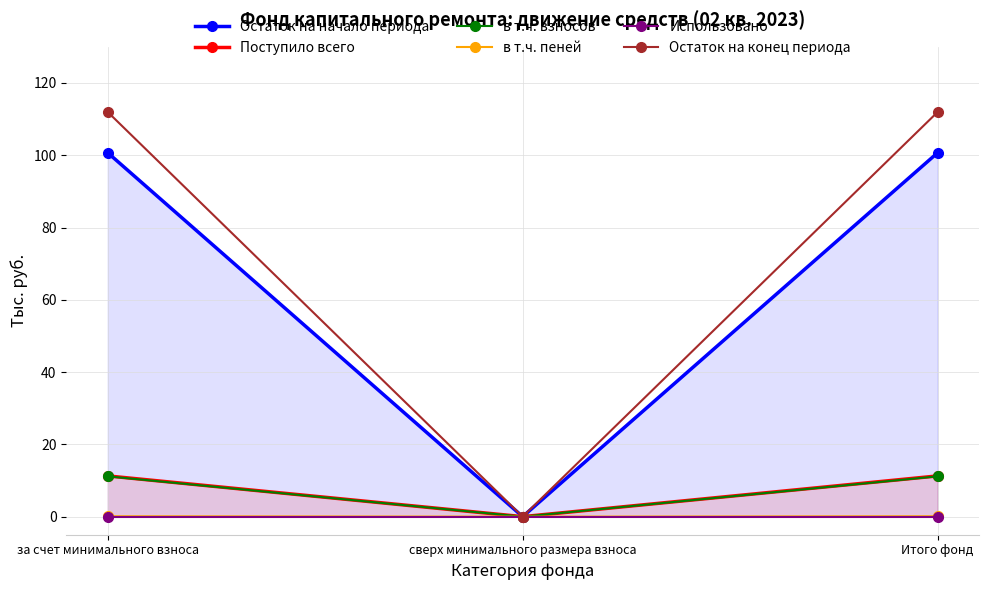

List the series in order of their peak value, highest first.

Остаток на конец периода, Остаток на начало периода, Поступило всего, в т.ч. взносов, в т.ч. пеней, Использовано